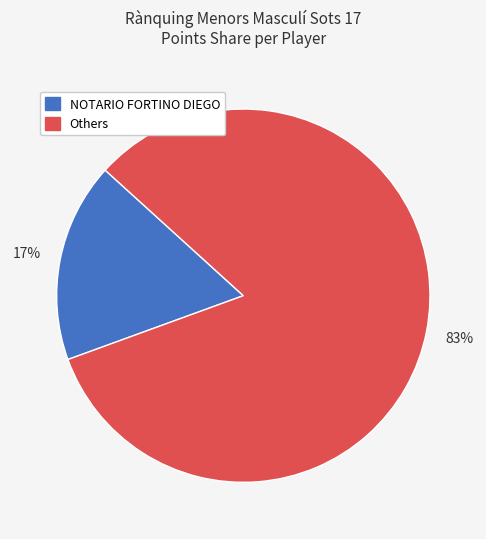

To the nearest percent, what is the average slice percentage?

50%